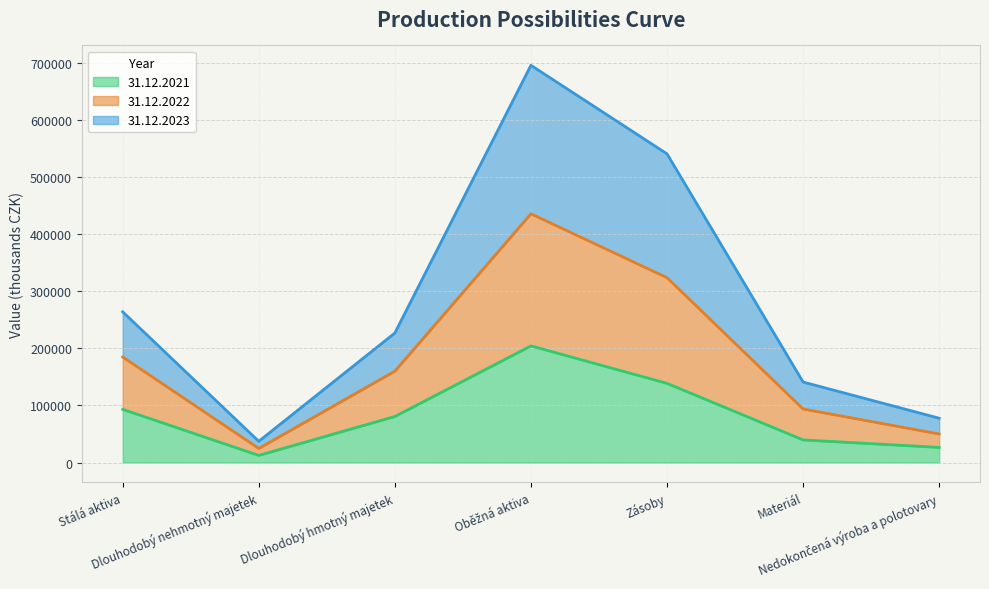

True or false: 31.12.2021 and 31.12.2023 intersect in this chart.

False